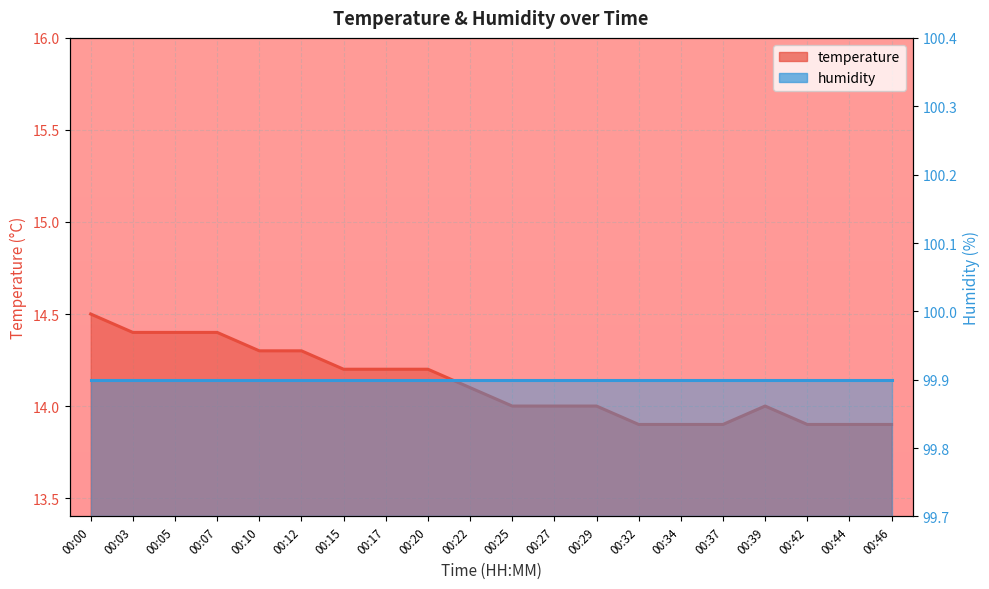

Reading right to left, transcribe all the data shown in this chart.

00:46=13.9	00:44=13.9	00:42=13.9	00:39=14.0	00:37=13.9	00:34=13.9	00:32=13.9	00:29=14.0	00:27=14.0	00:25=14.0	00:22=14.1	00:20=14.2	00:17=14.2	00:15=14.2	00:12=14.3	00:10=14.3	00:07=14.4	00:05=14.4	00:03=14.4	00:00=14.5